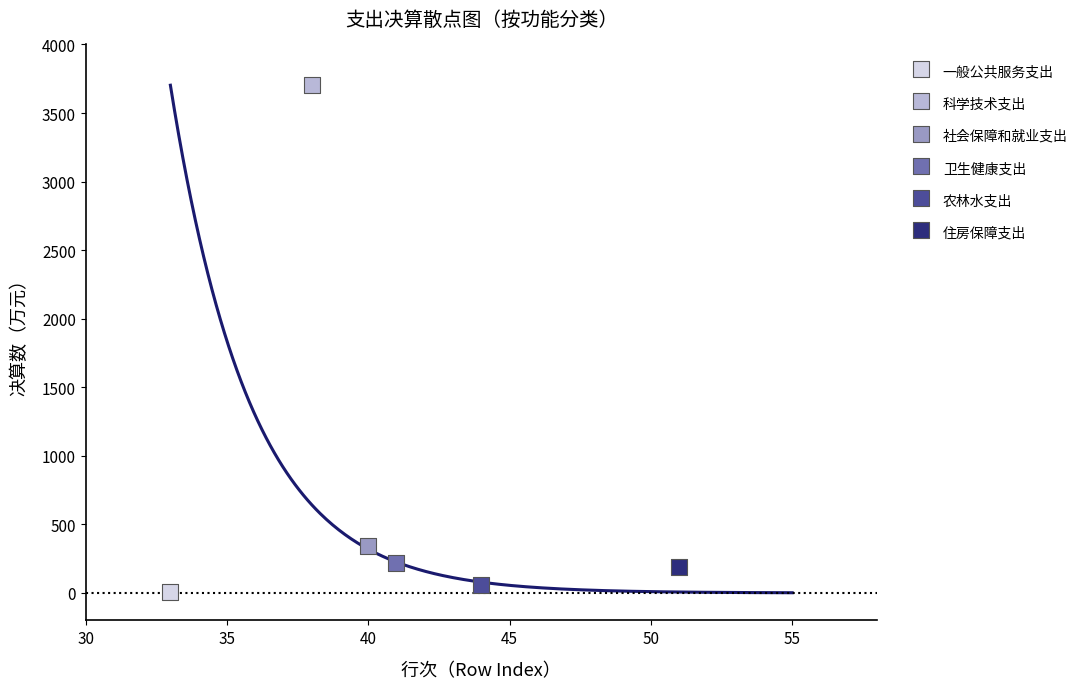

Which series reaches the maximum Y coordinate?

科学技术支出